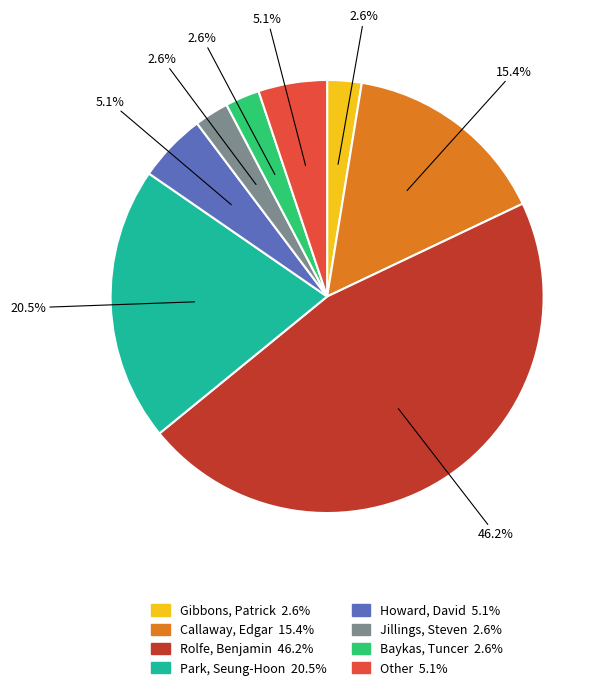

Which category has the biggest portion of the pie?

Rolfe, Benjamin